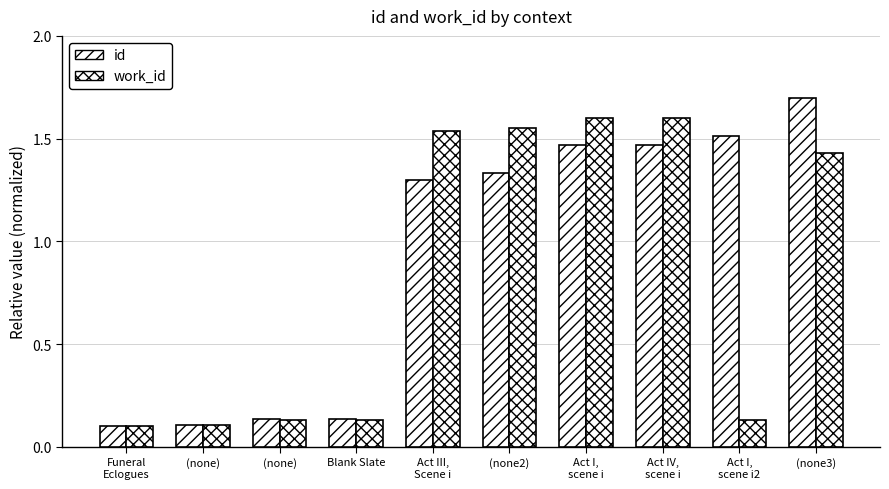

Are the bars grouped side by side (vs. stacked)?

Yes